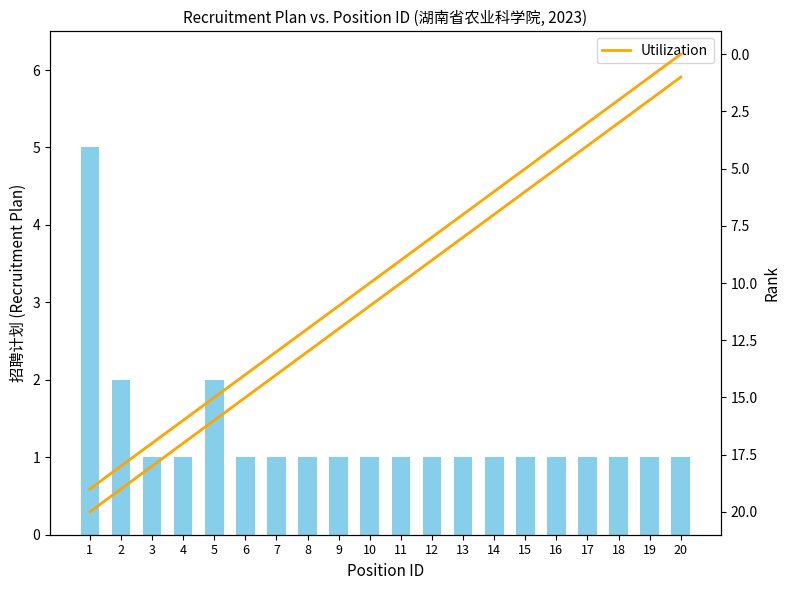

What is the spread (max minus min) of values at 4?

16